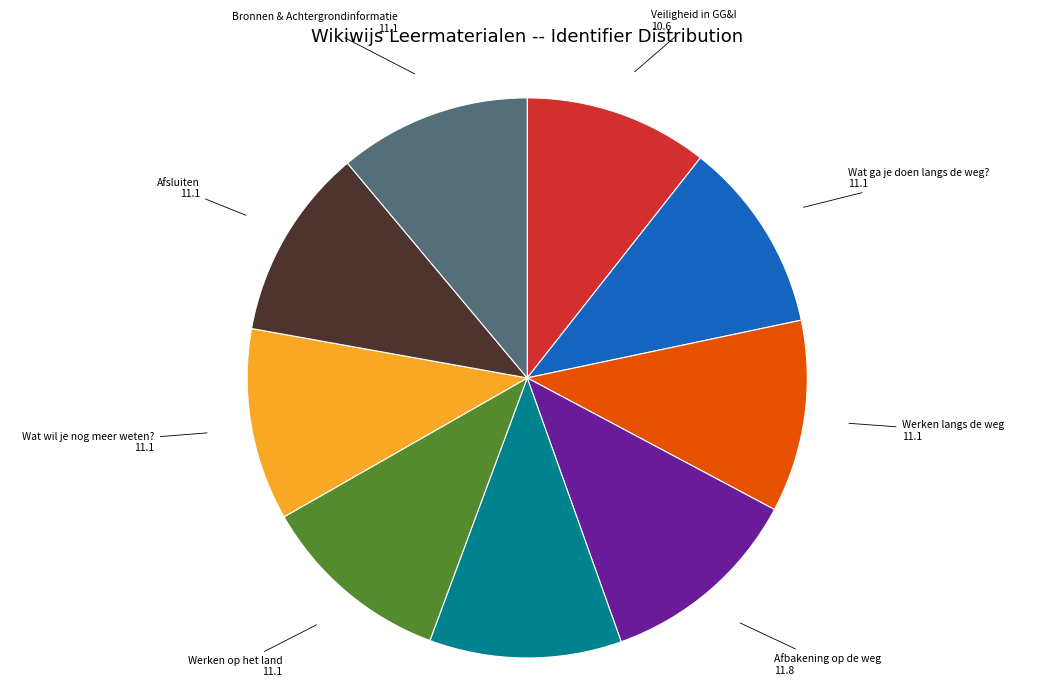

The Wat wil je nog meer weten? slice represents 11% of the pie. True or false?

True